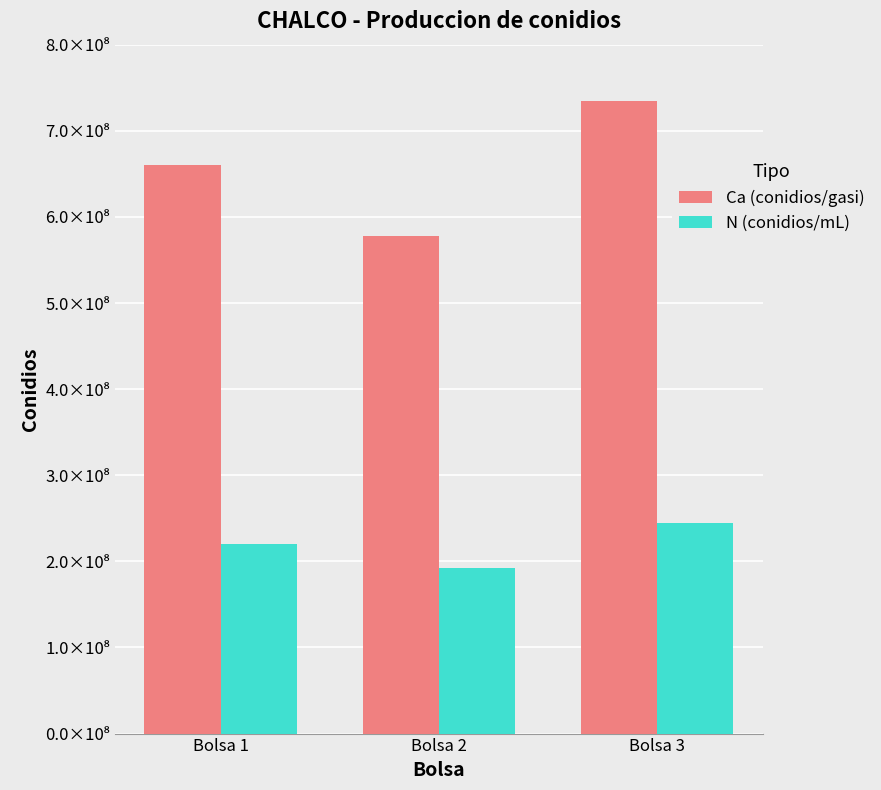

Rank the series by their average value, from lowest to highest.

N (conidios/mL), Ca (conidios/gasi)